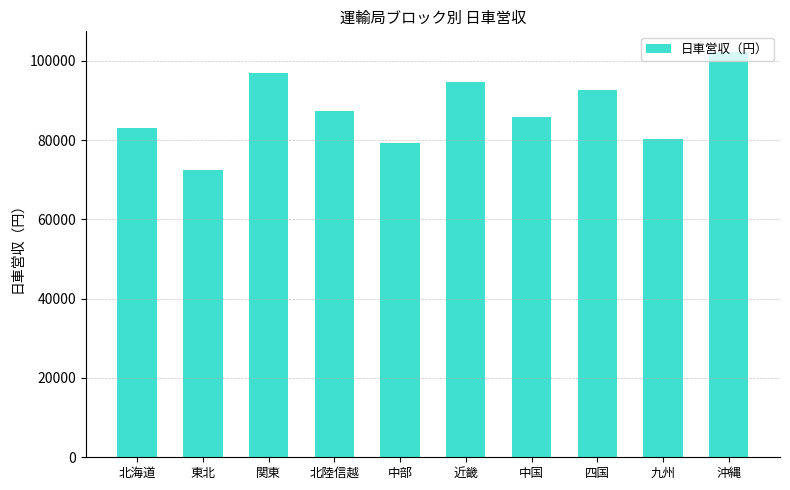

Reading right to left, list all the values displayed in this chart.

102291	80300	92524	85705	94682	79143	87312	96827	72432	83054